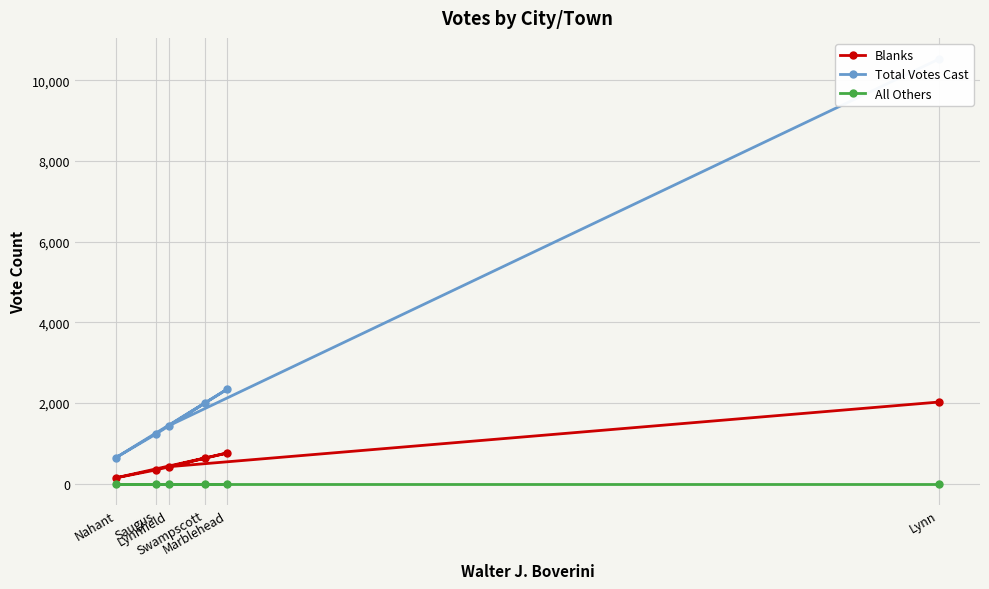

Reading left to right, what are all the values shown in this chart?

Blanks: Lynn=2023	Lynnfield=420	Marblehead=757	Nahant=145	Saugus=339	Swampscott=632
Total Votes Cast: Lynn=10523	Lynnfield=1433	Marblehead=2334	Nahant=647	Saugus=1228	Swampscott=1996
All Others: Lynn=0	Lynnfield=0	Marblehead=0	Nahant=0	Saugus=0	Swampscott=0